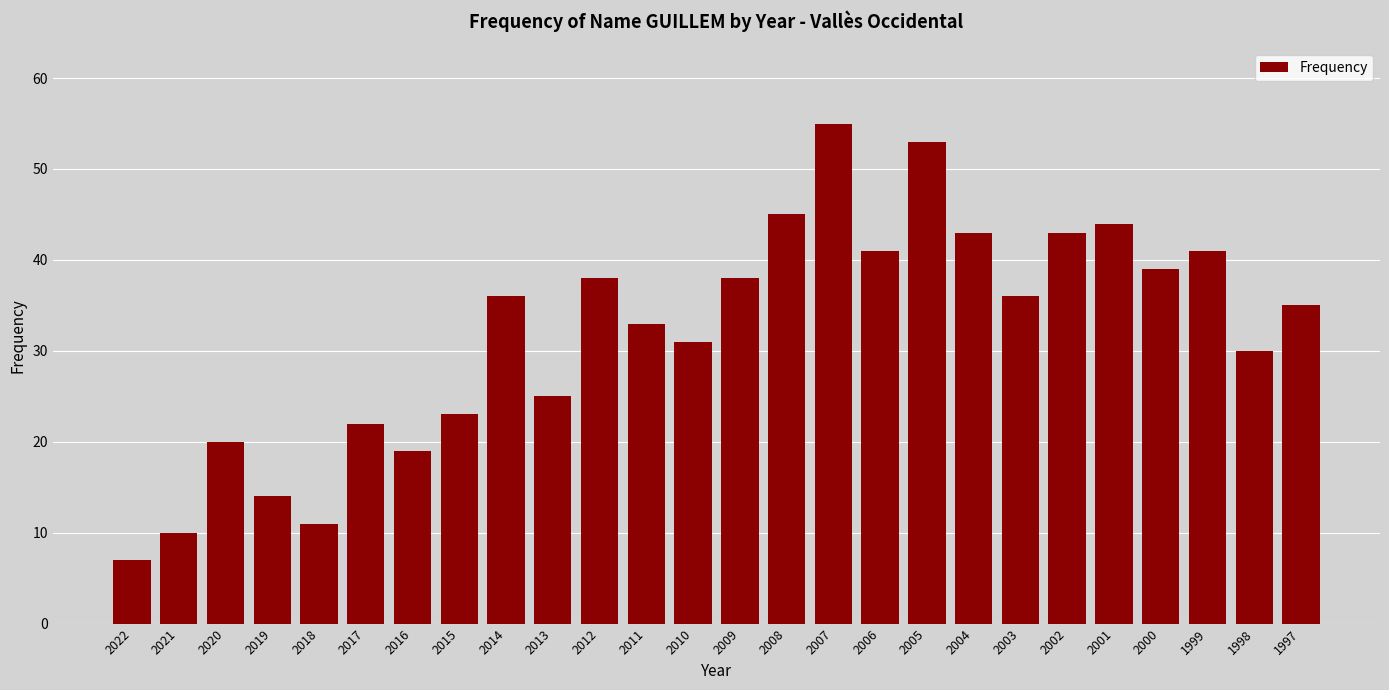

Reading left to right, transcribe all the data shown in this chart.

7	10	20	14	11	22	19	23	36	25	38	33	31	38	45	55	41	53	43	36	43	44	39	41	30	35